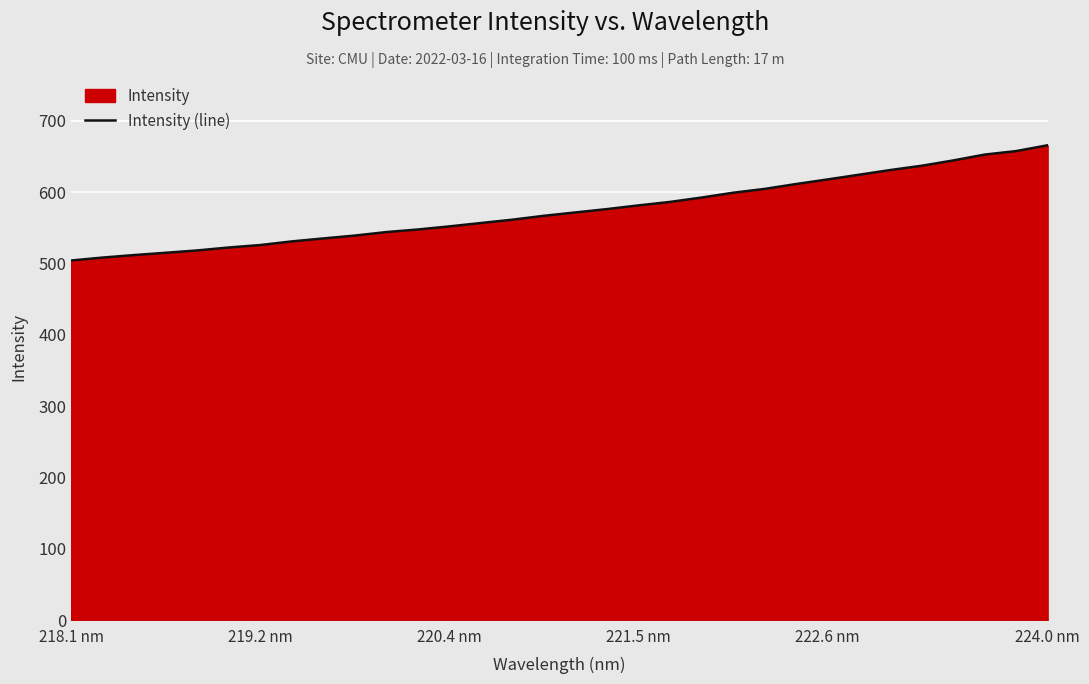

True or false: the data shows 849.4 at 221.5 nm.

False